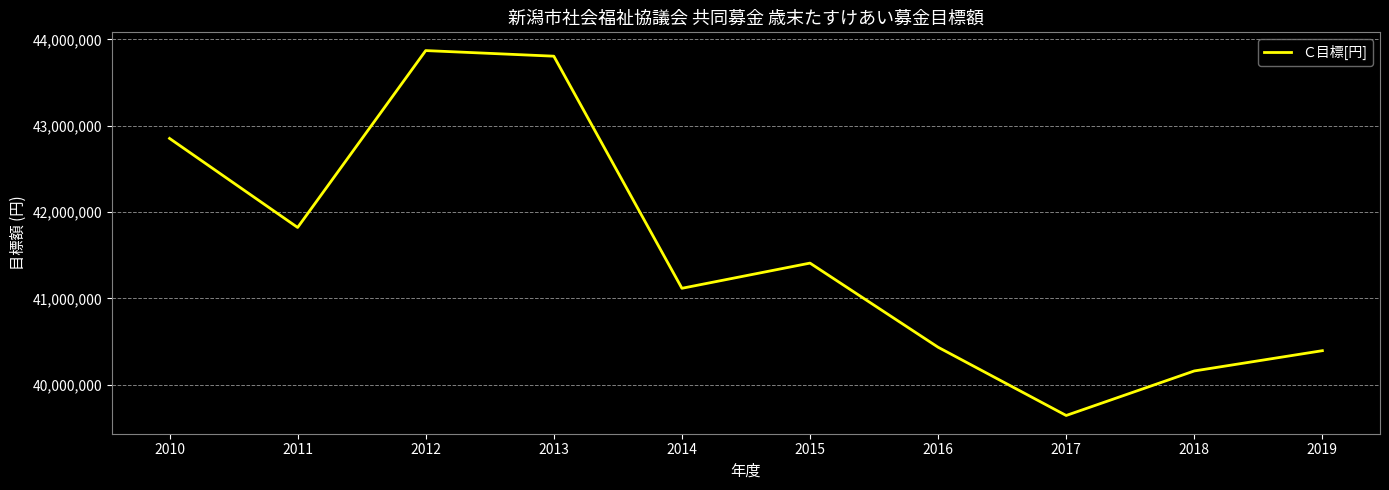

How many lines are shown in the chart?

1